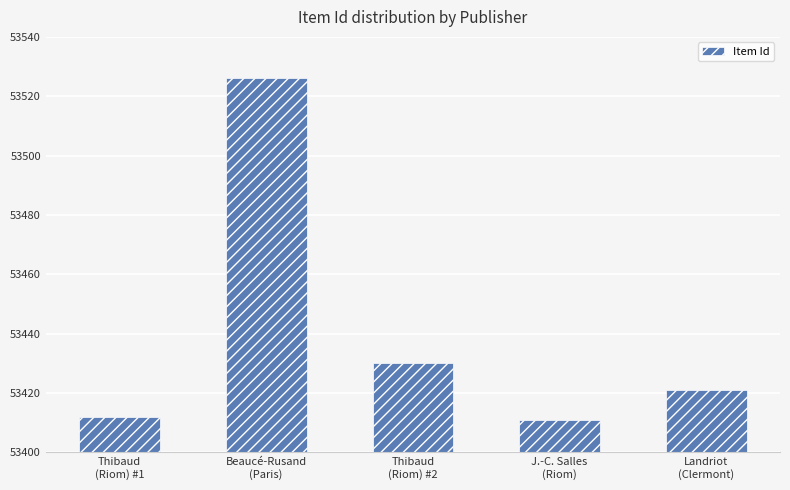

Which has a higher value, Thibaud
(Riom) #2 or Beaucé-Rusand
(Paris)?

Beaucé-Rusand
(Paris)